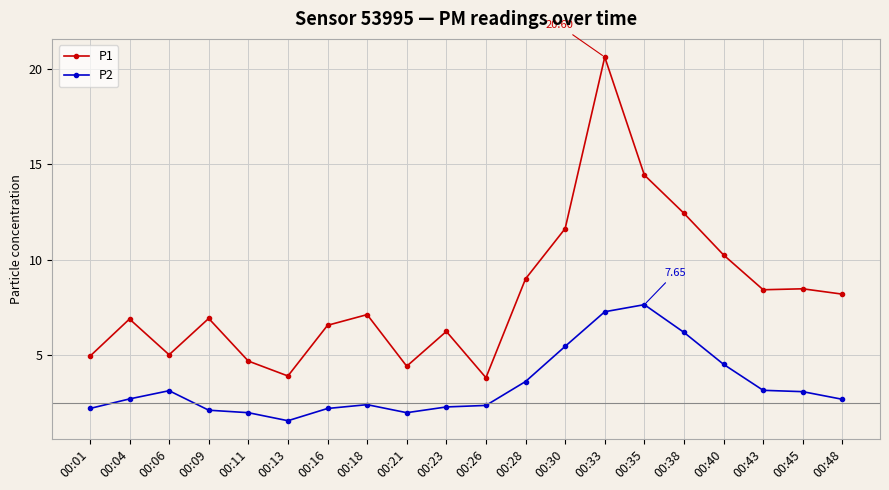

What is the greatest value displayed?

20.6